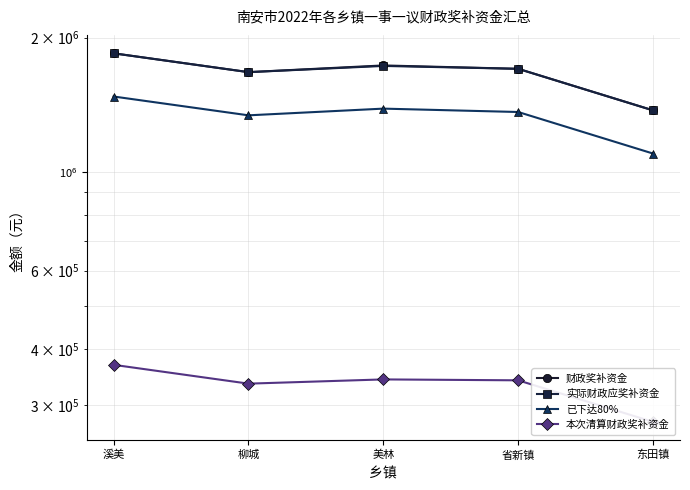

What is the value of the 财政奖补资金 point at the 1st from the left?

1845000